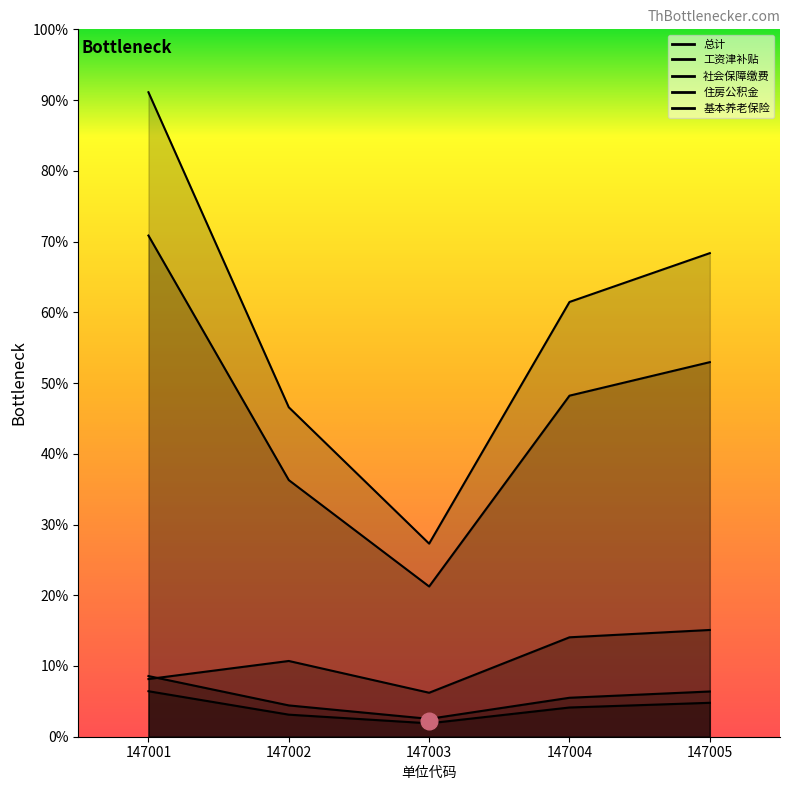

Which category has the highest value across all series?

147001